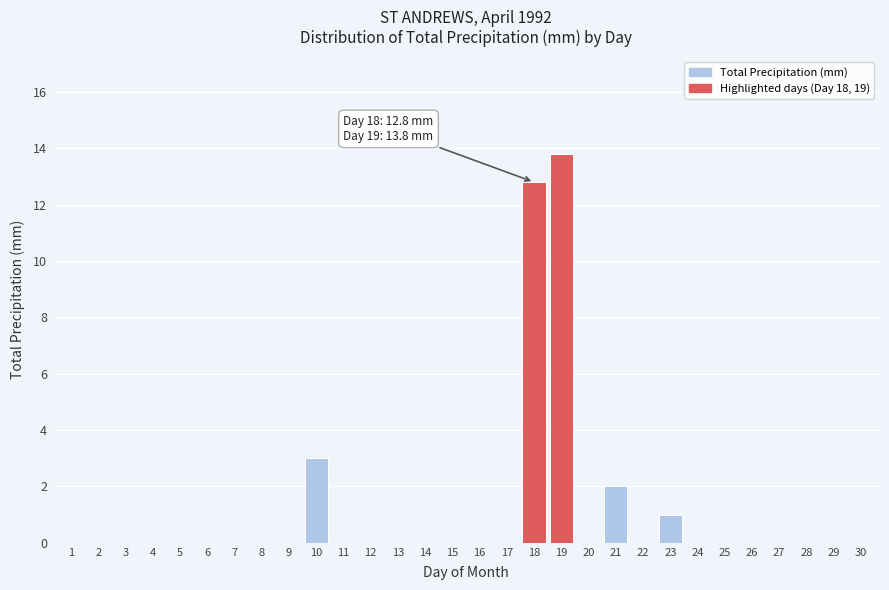

Reading left to right, list all the values displayed in this chart.

1=0.0	2=0.0	3=0.0	4=0.0	5=0.0	6=0.0	7=0.0	8=0.0	9=0.0	10=3.0	11=0.0	12=0.0	13=0.0	14=0.0	15=0.0	16=0.0	17=0.0	18=12.8	19=13.8	20=0.0	21=2.0	22=0.0	23=1.0	24=0.0	25=0.0	26=0.0	27=0.0	28=0.0	29=0.0	30=0.0